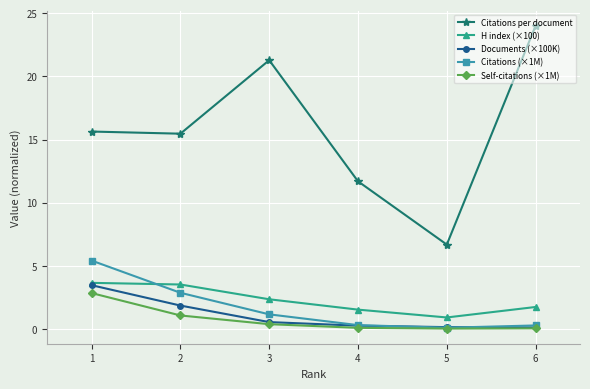

How many interior local peaks does the Citations per document series have?

1